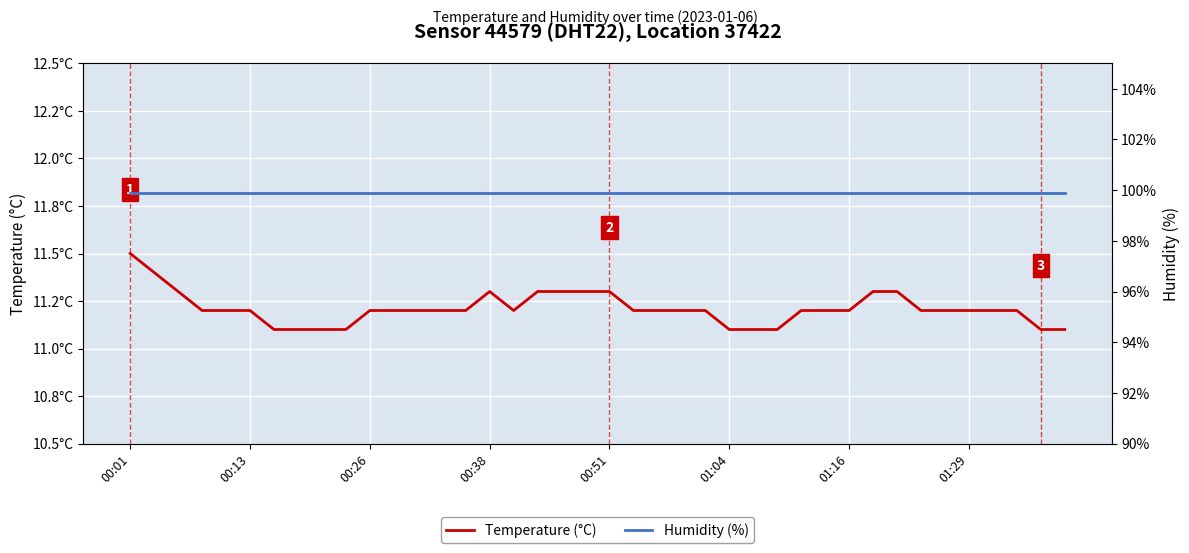

What position from the right is 16?

24